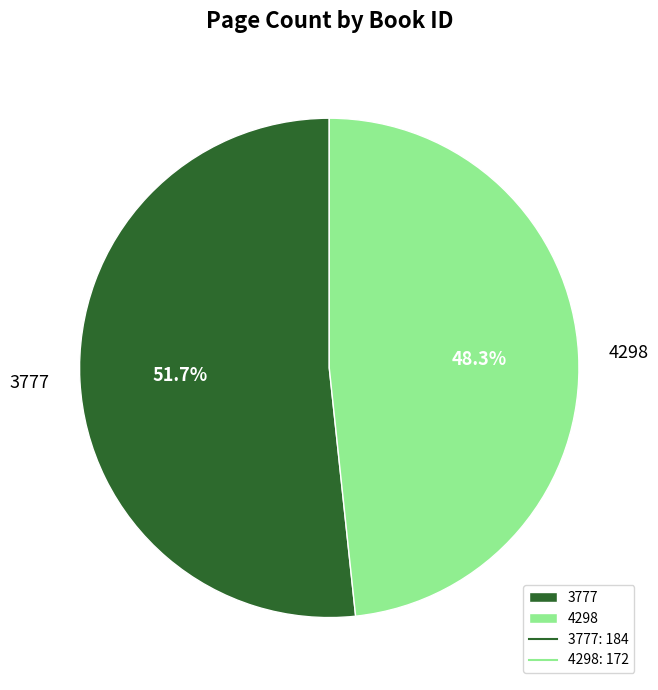

Is the sum of 4298 and 3777 greater than half?

Yes